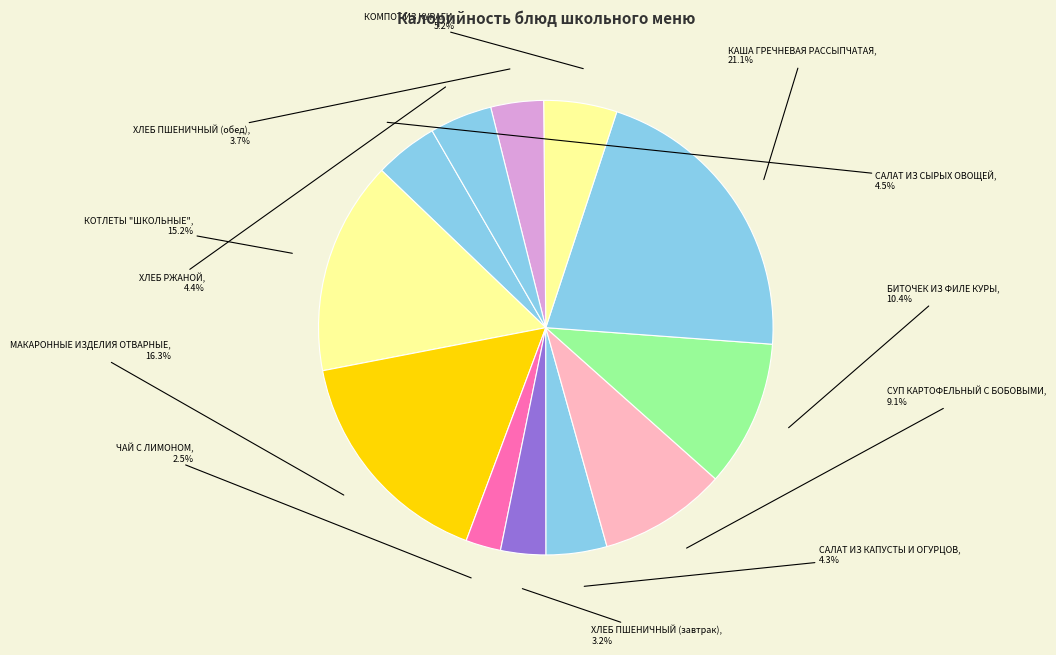

Which slice is the smallest?

ЧАЙ С ЛИМОНОМ